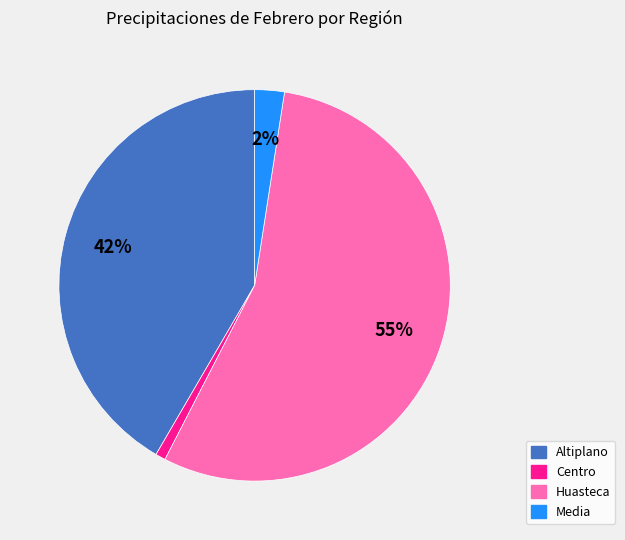

How many slices are in this pie chart?

4